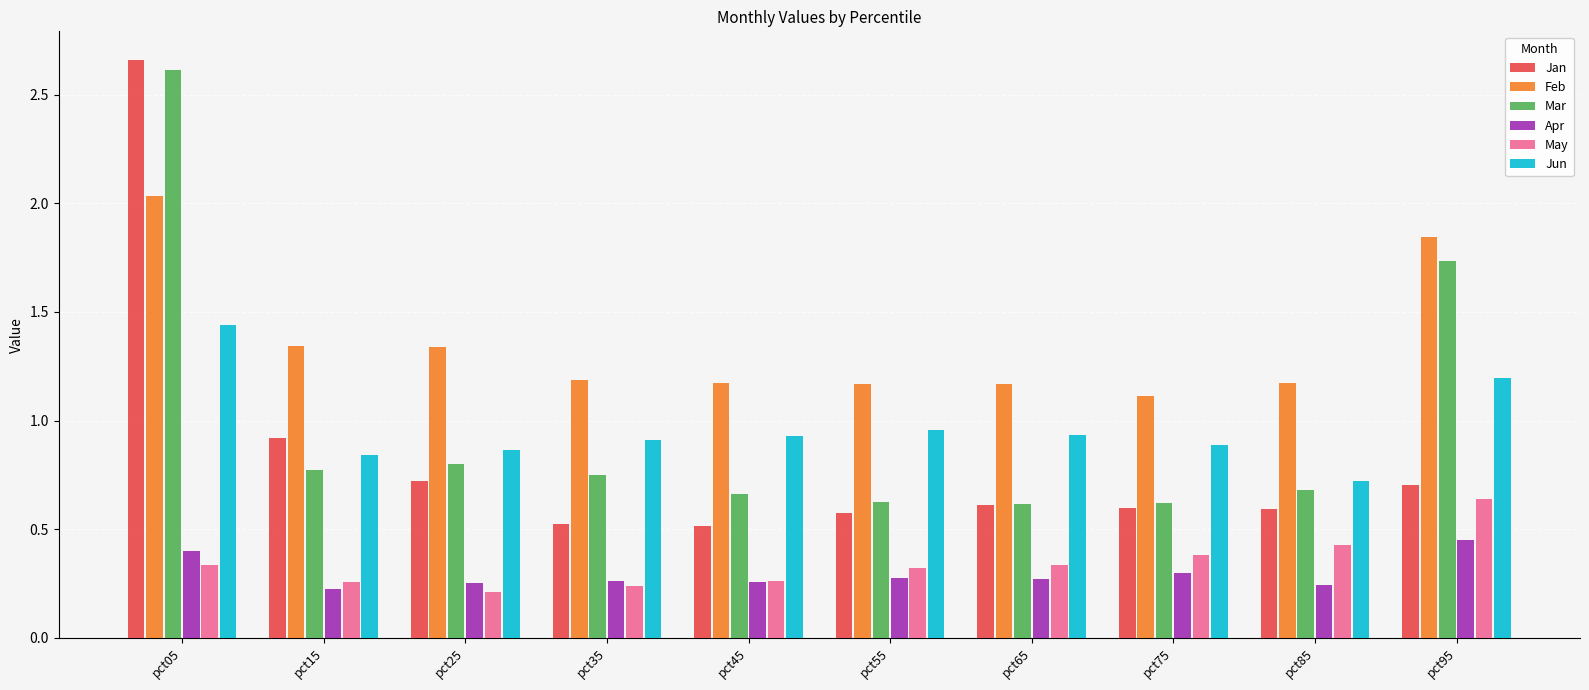

List the series in order of their peak value, lowest first.

Apr, May, Jun, Feb, Mar, Jan